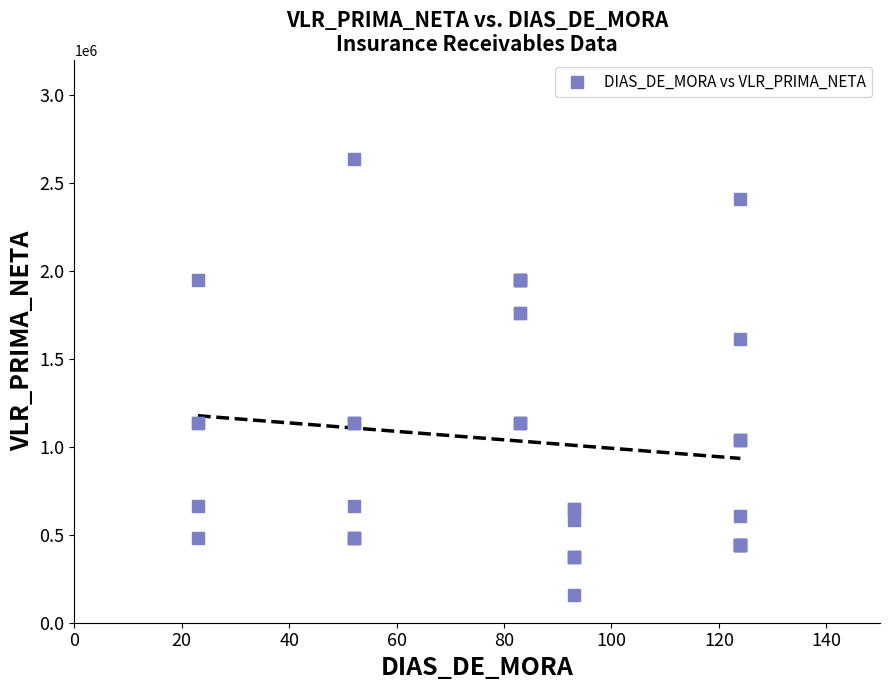

What Y value in the scatter plot is closest to 1396146?

1610174.0